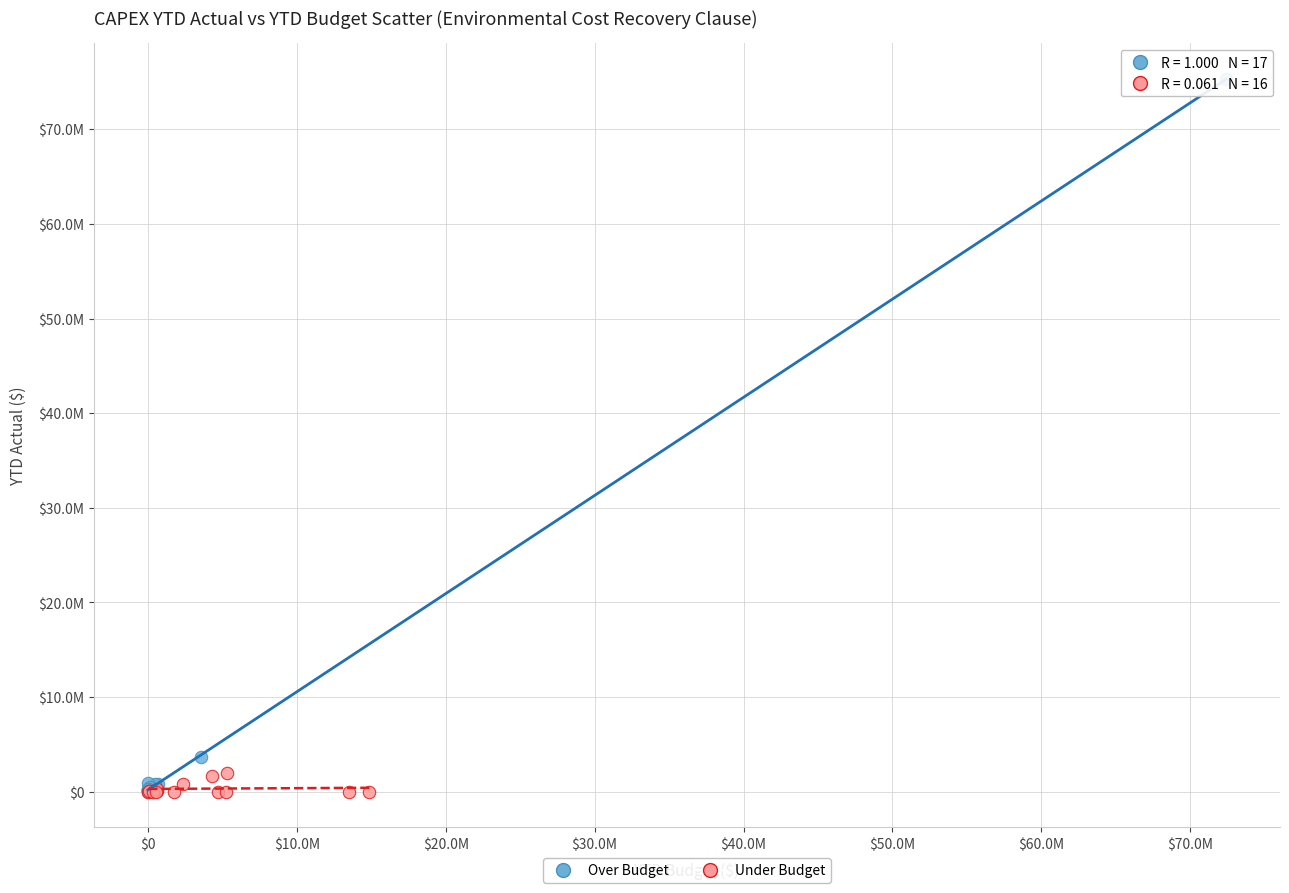

What are all the series names shown in the legend?

Over Budget, Under Budget